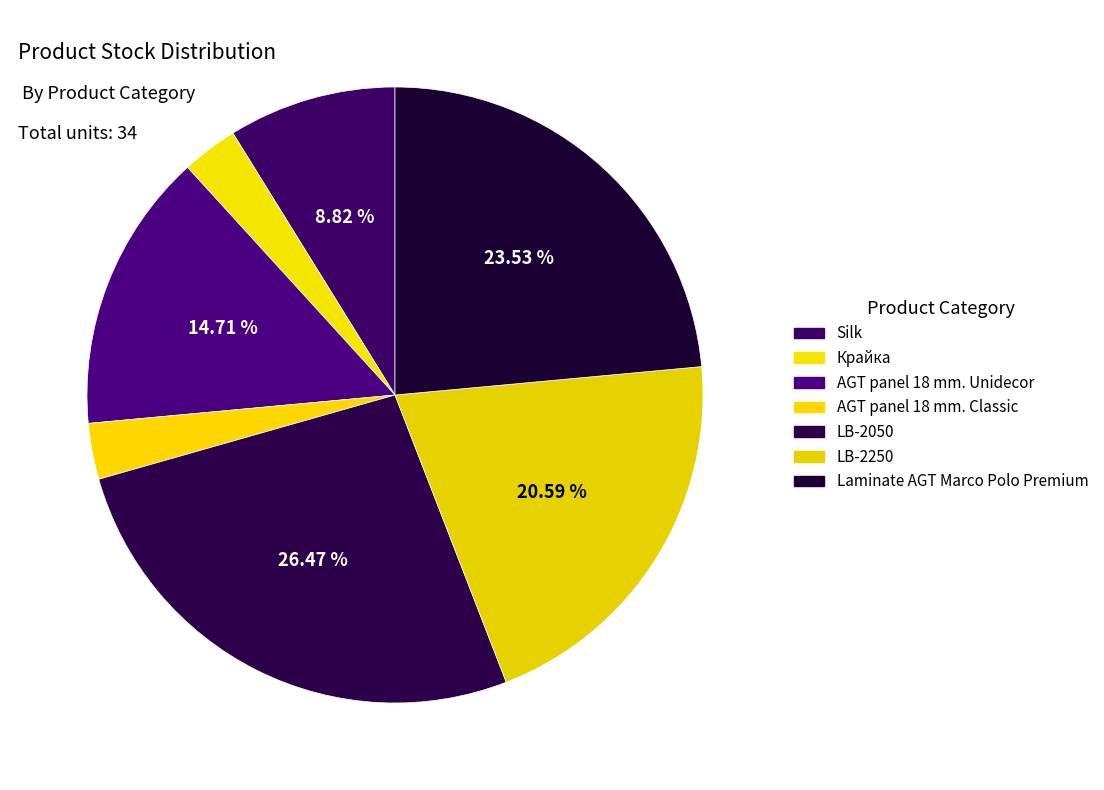

What is the ratio of the value at LB-2050 to the value at AGT panel 18 mm. Classic?

9.0